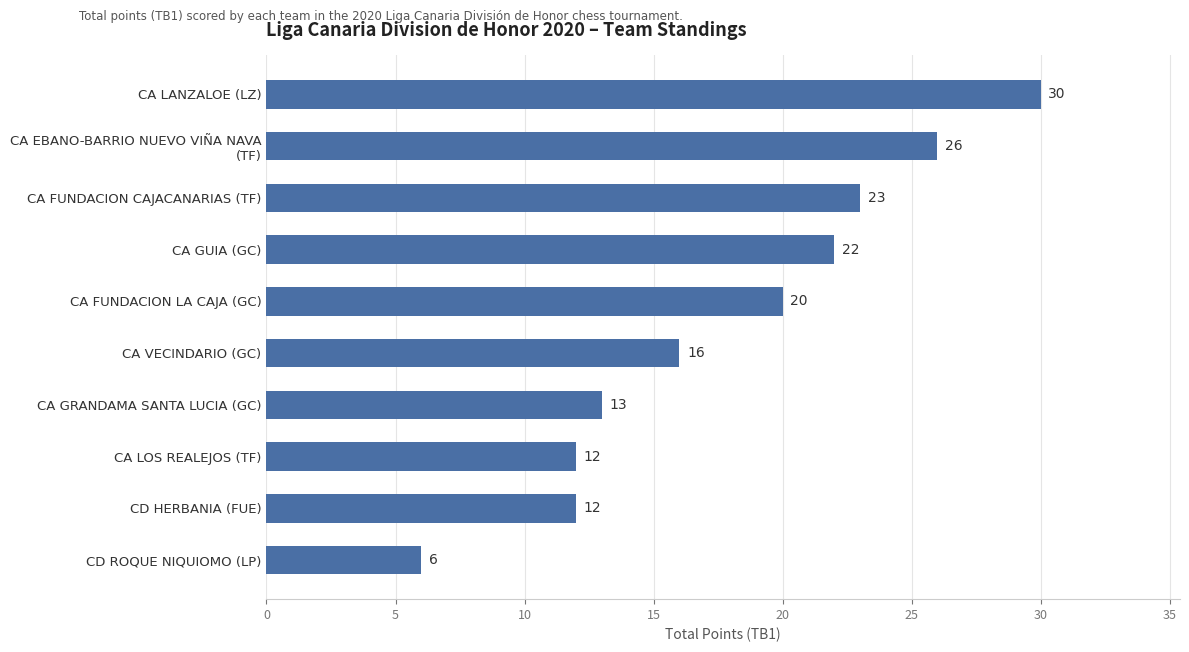

What is the average value?

18